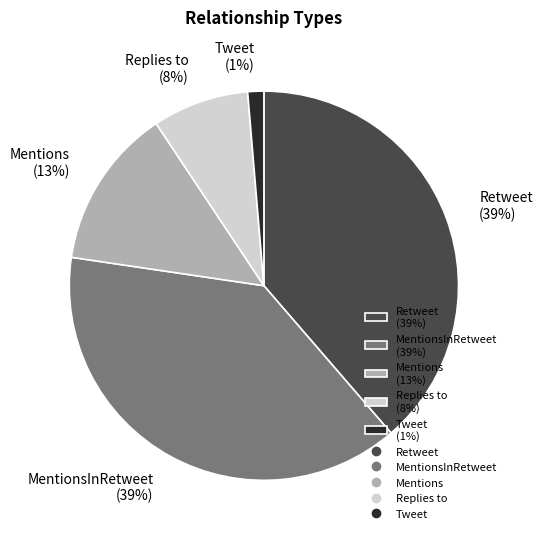

What is the ratio of the value at Retweet (39%) to the value at MentionsInRetweet (39%)?

1.0